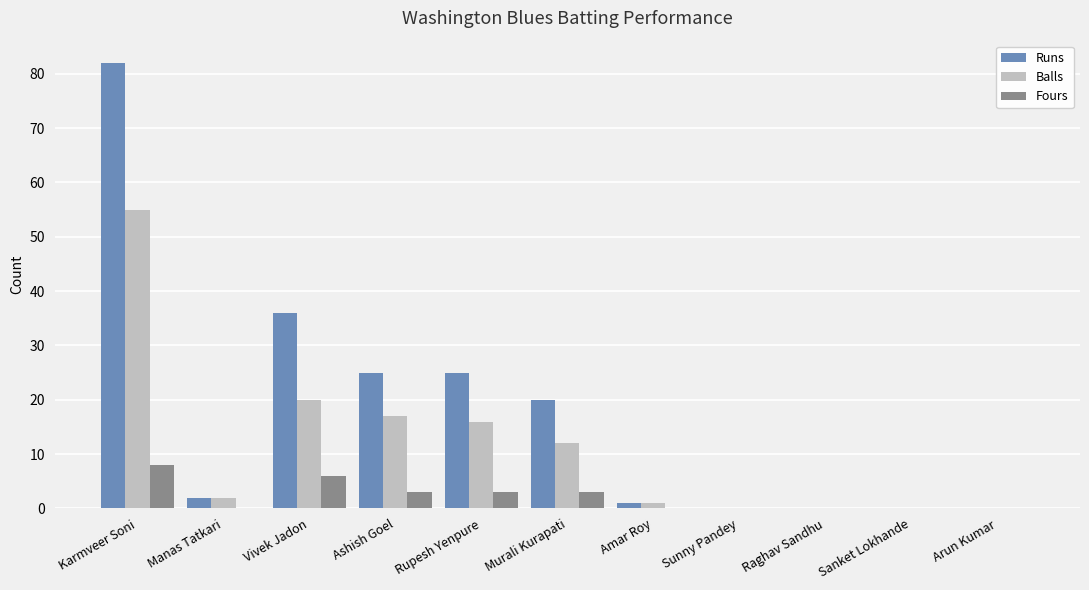

Count the number of data series in this chart.

3